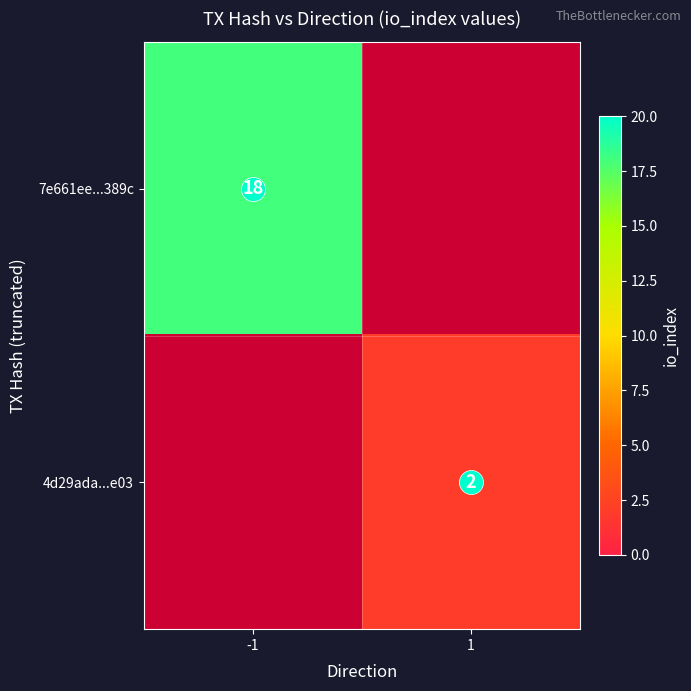

How many values in 4d29ada...e03 are above zero?

1